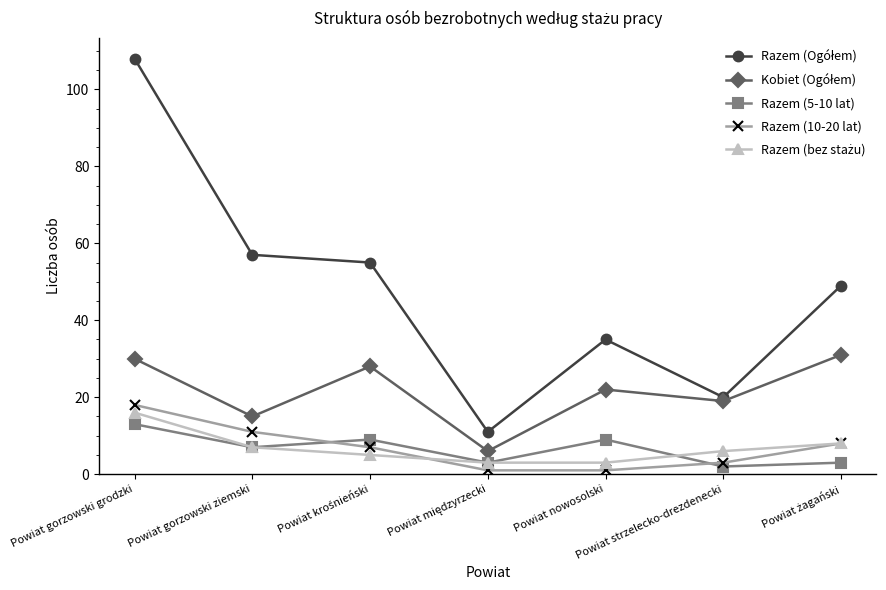

What is the greatest value displayed?

108